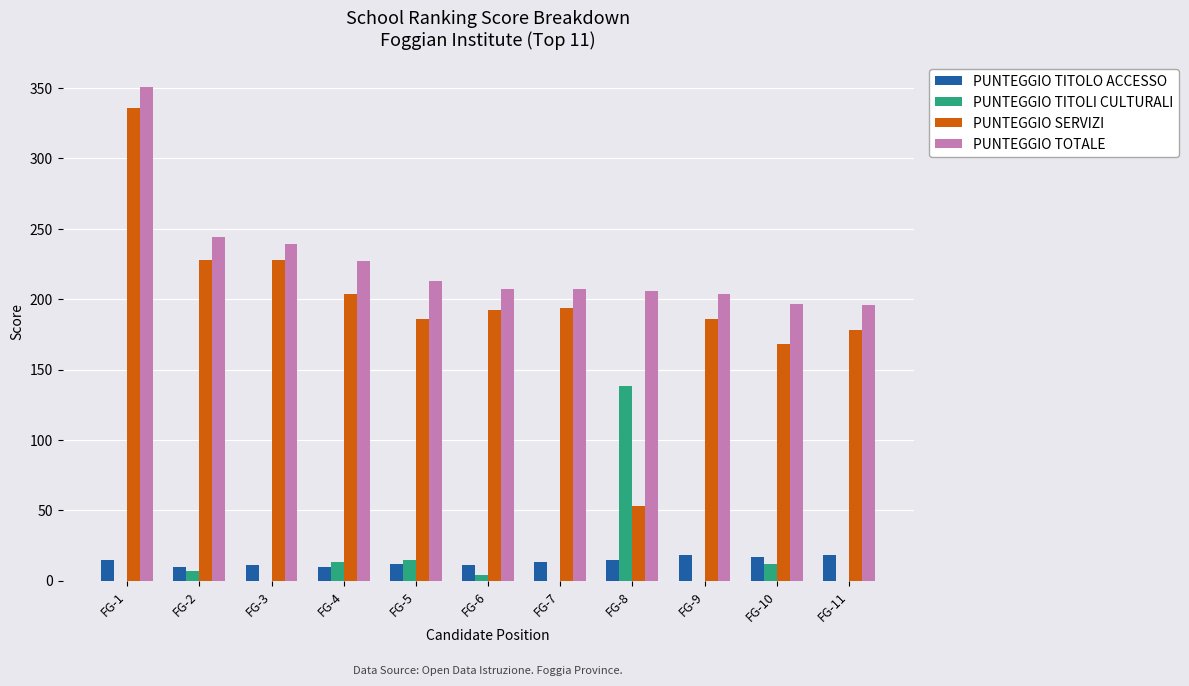

The value of PUNTEGGIO TOTALE at FG-7 is 301.9. True or false?

False